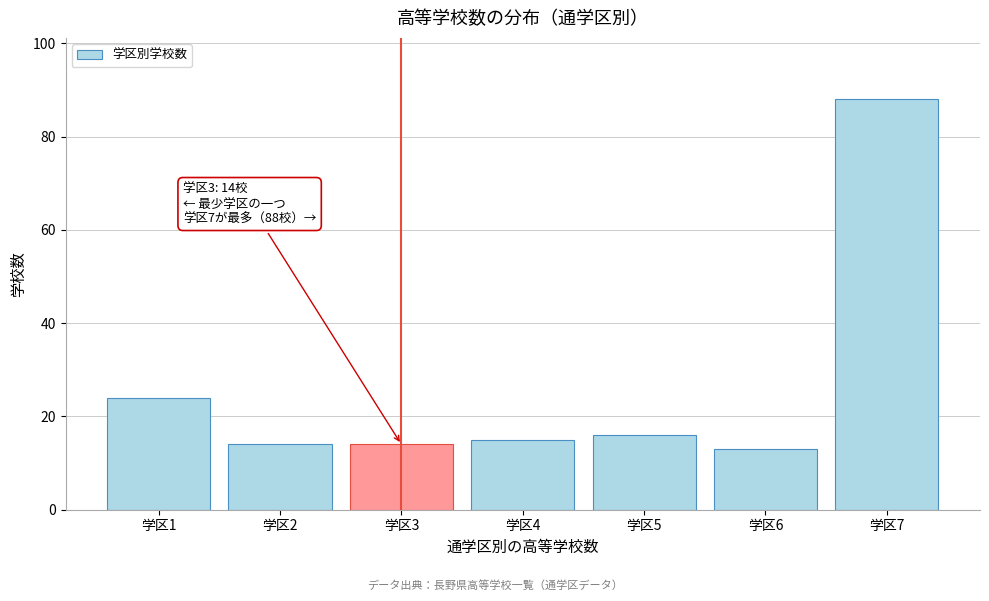

Reading left to right, what are all the values shown in this chart?

24	14	14	15	16	13	88